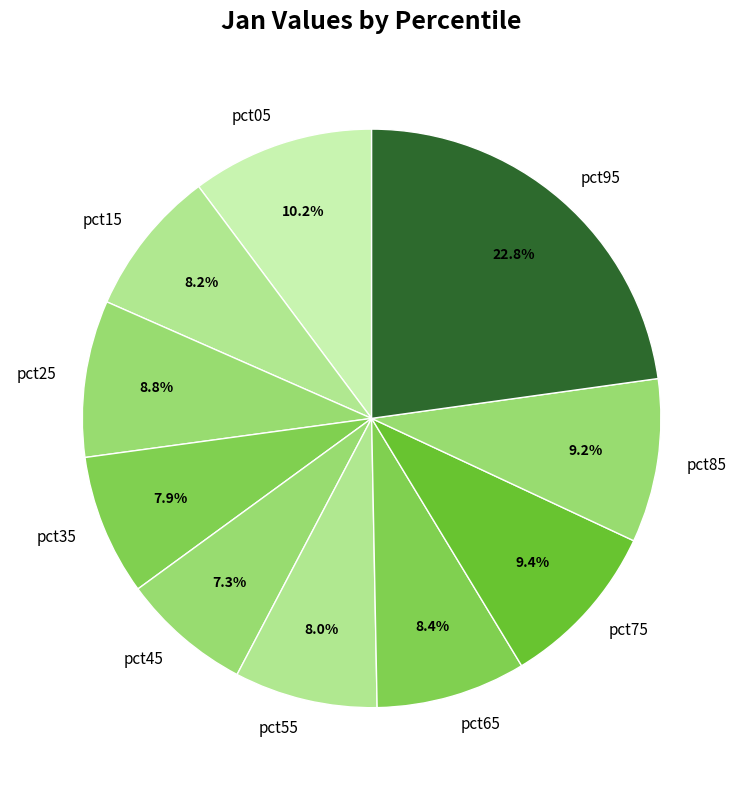

Which category has the biggest portion of the pie?

pct95